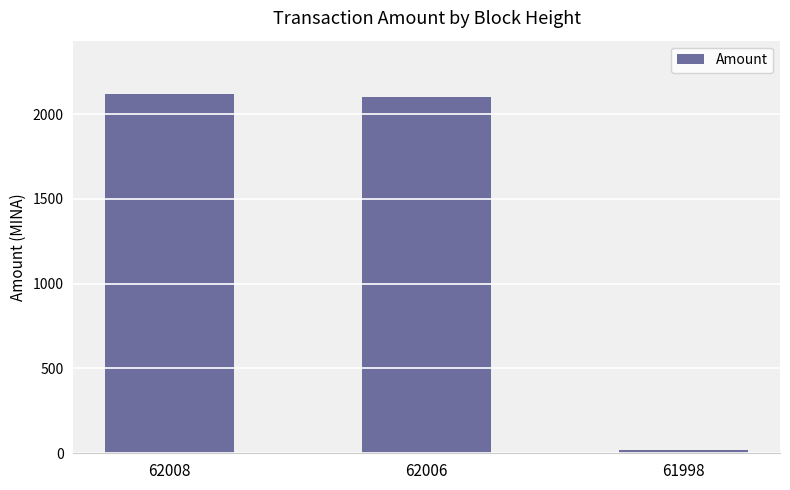

What is the maximum value shown in the chart?

2115.7